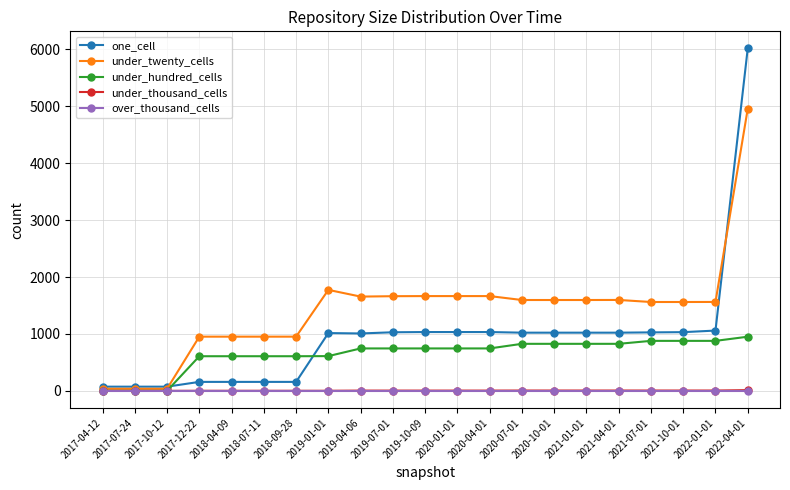

What position from the left is 2019-10-09?

11